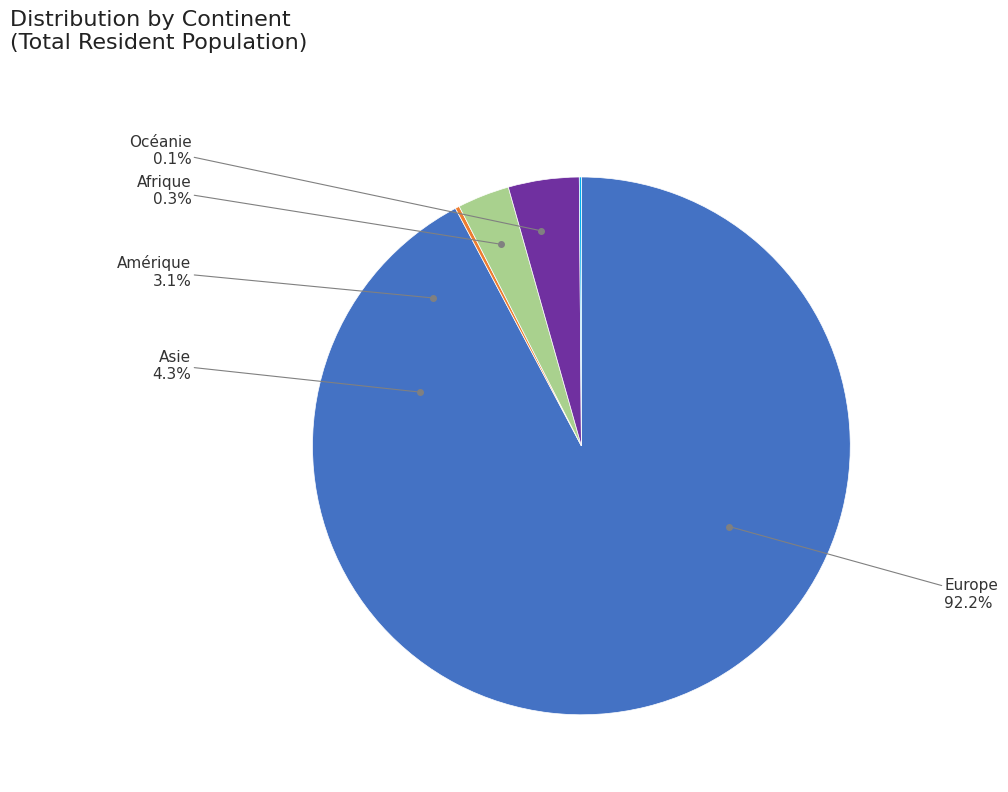

Is Europe the majority of the pie?

Yes